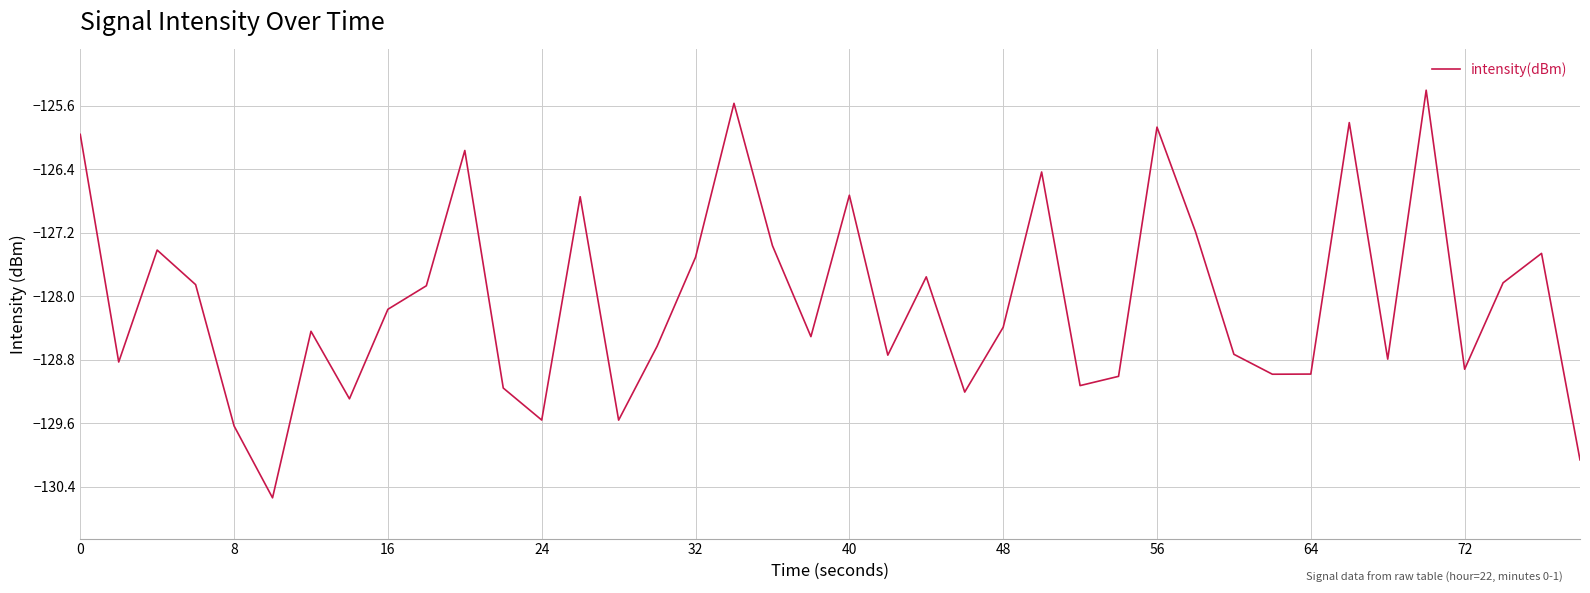

What is the minimum value shown in the chart?

-130.5